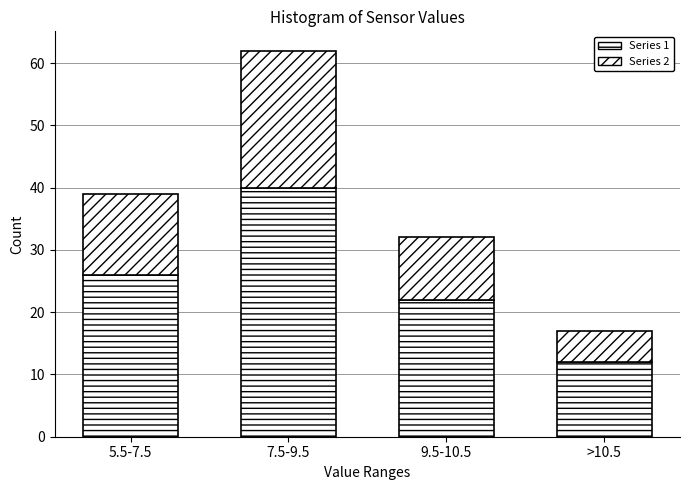

How many categories are shown in the chart?

4